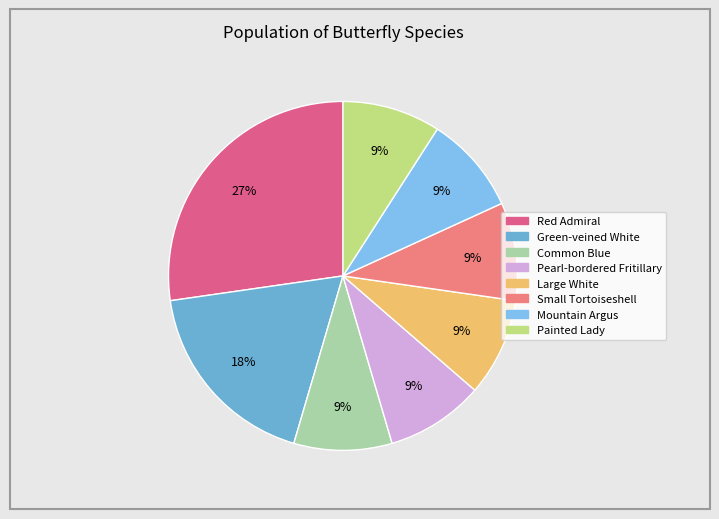

Count the number of slices in the pie.

8